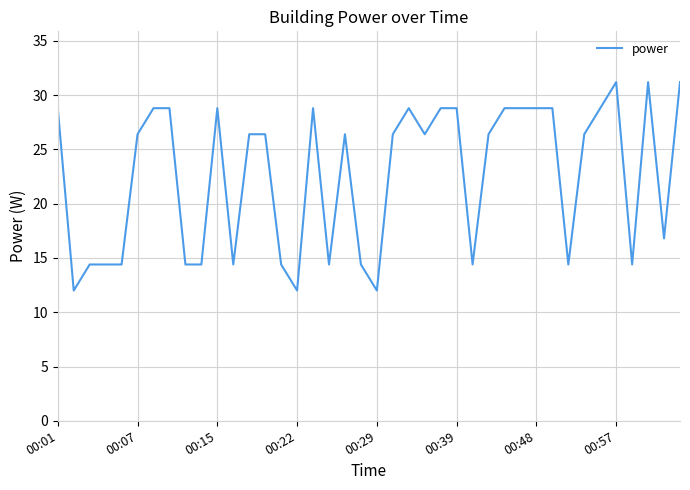

Reading left to right, what are all the values shown in this chart?

28.8	12.0	14.4	14.4	14.4	26.4	28.8	28.8	14.4	14.4	28.8	14.4	26.4	26.4	14.4	12.0	28.8	14.4	26.4	14.4	12.0	26.4	28.8	26.4	28.8	28.8	14.4	26.4	28.8	28.8	28.8	28.8	14.4	26.4	28.8	31.2	14.4	31.2	16.8	31.2